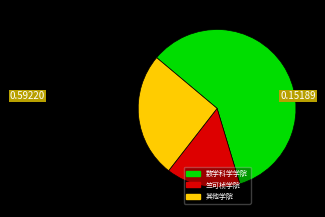

Is there a majority slice in this chart?

Yes